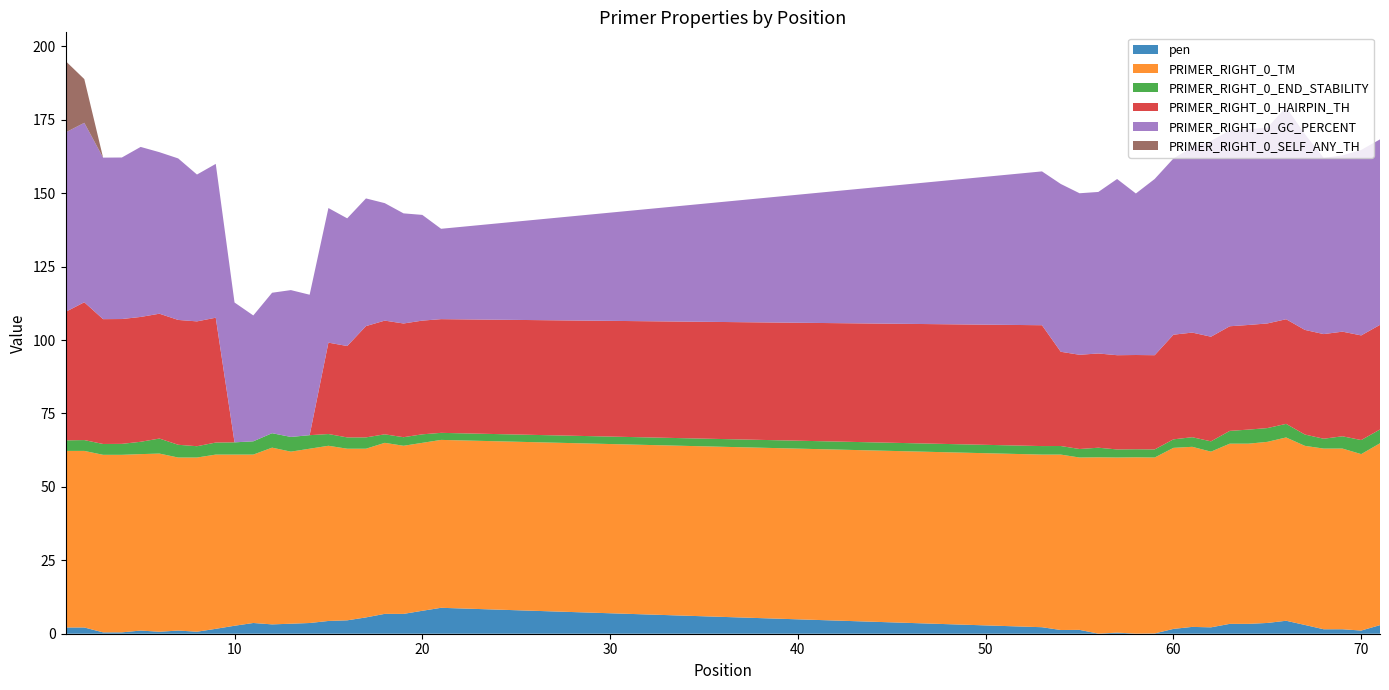

Reading right to left, transcribe all the data shown in this chart.

pen: 71=2.9	70=1.1	69=1.5	68=1.5	67=3.0	66=4.4	65=3.7	64=3.4	63=3.4	62=2.2	61=2.3	60=1.6	59=0.1	58=0.0	57=0.4	56=0.0	55=1.3	54=1.3	53=2.2	21=8.8	20=7.8	19=6.8	18=6.8	17=5.6	16=4.6	15=4.3	14=3.6	13=3.4	12=3.2	11=3.7	10=2.7	9=1.7	8=0.7	7=1.1	6=0.7	5=1.1	4=0.5	3=0.5	2=2.1	1=2.1
PRIMER_RIGHT_0_TM: 71=61.9	70=60.1	69=61.5	68=61.5	67=61.0	66=62.4	65=61.7	64=61.4	63=61.4	62=59.8	61=61.3	60=61.6	59=59.9	58=60.0	57=59.6	56=60.0	55=58.7	54=59.7	53=58.8	21=57.2	20=57.2	19=57.2	18=58.2	17=57.4	16=58.4	15=59.7	14=59.4	13=58.6	12=60.2	11=57.3	10=58.3	9=59.3	8=59.3	7=58.9	6=60.7	5=60.1	4=60.5	3=60.5	2=60.1	1=60.1
PRIMER_RIGHT_0_END_STABILITY: 71=4.7	70=4.8	69=4.2	68=3.4	67=3.9	66=4.6	65=4.7	64=4.8	63=4.3	62=3.5	61=3.3	60=2.9	59=2.8	58=2.8	57=2.8	56=3.3	55=2.9	54=2.9	53=2.9	21=2.4	20=2.9	19=2.9	18=2.9	17=3.9	16=3.9	15=4.0	14=4.6	13=5.0	12=4.9	11=4.5	10=4.2	9=4.1	8=3.9	7=4.3	6=5.1	5=4.2	4=3.7	3=3.7	2=3.7	1=3.6
PRIMER_RIGHT_0_HAIRPIN_TH: 71=35.6	70=35.6	69=35.6	68=35.6	67=35.6	66=35.6	65=35.6	64=35.6	63=35.6	62=35.6	61=35.6	60=35.6	59=32.1	58=32.1	57=32.1	56=32.1	55=32.1	54=32.1	53=41.1	21=38.7	20=38.7	19=38.7	18=38.7	17=37.9	16=31.1	15=31.1	14=0.0	13=0.0	12=0.0	11=0.0	10=0.0	9=42.5	8=42.5	7=42.5	6=42.5	5=42.5	4=42.5	3=42.5	2=46.9	1=43.7
PRIMER_RIGHT_0_GC_PERCENT: 71=63.2	70=63.2	69=60.0	68=60.0	67=66.7	66=72.2	65=66.7	64=66.7	63=66.7	62=66.7	61=63.2	60=60.0	59=60.0	58=55.0	57=60.0	56=55.0	55=55.0	54=57.1	53=52.4	21=30.8	20=36.0	19=37.5	18=40.0	17=43.5	16=43.5	15=45.8	14=47.8	13=50.0	12=47.8	11=42.9	10=47.6	9=52.4	8=50.0	7=55.0	6=55.0	5=57.9	4=55.0	3=55.0	2=61.1	1=61.1
PRIMER_RIGHT_0_SELF_ANY_TH: 71=0.0	70=0.0	69=0.0	68=0.0	67=0.0	66=0.0	65=0.0	64=0.0	63=0.0	62=0.0	61=0.0	60=0.0	59=0.0	58=0.0	57=0.0	56=0.0	55=0.0	54=0.0	53=0.0	21=0.0	20=0.0	19=0.0	18=0.0	17=0.0	16=0.0	15=0.0	14=0.0	13=0.0	12=0.0	11=0.0	10=0.0	9=0.0	8=0.0	7=0.0	6=0.0	5=0.0	4=0.0	3=0.0	2=14.9	1=24.3